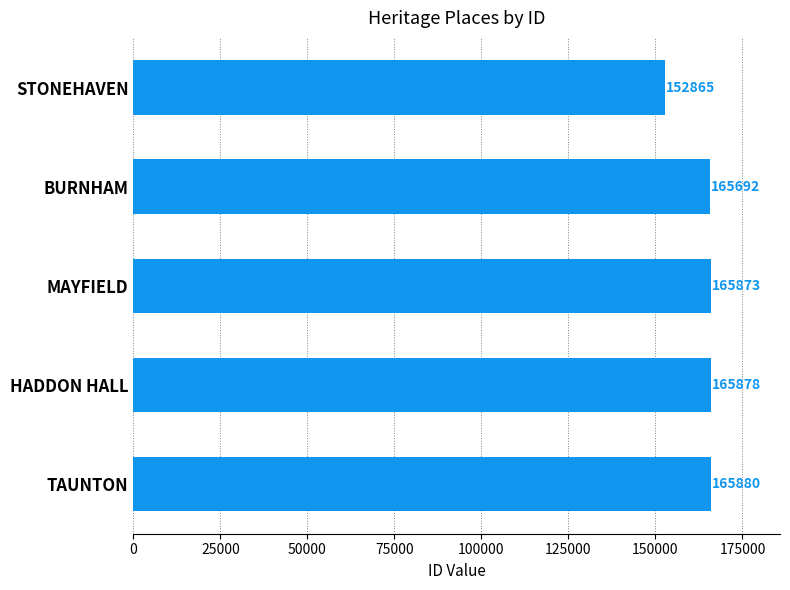

At which label is the value closest to 159372?

BURNHAM